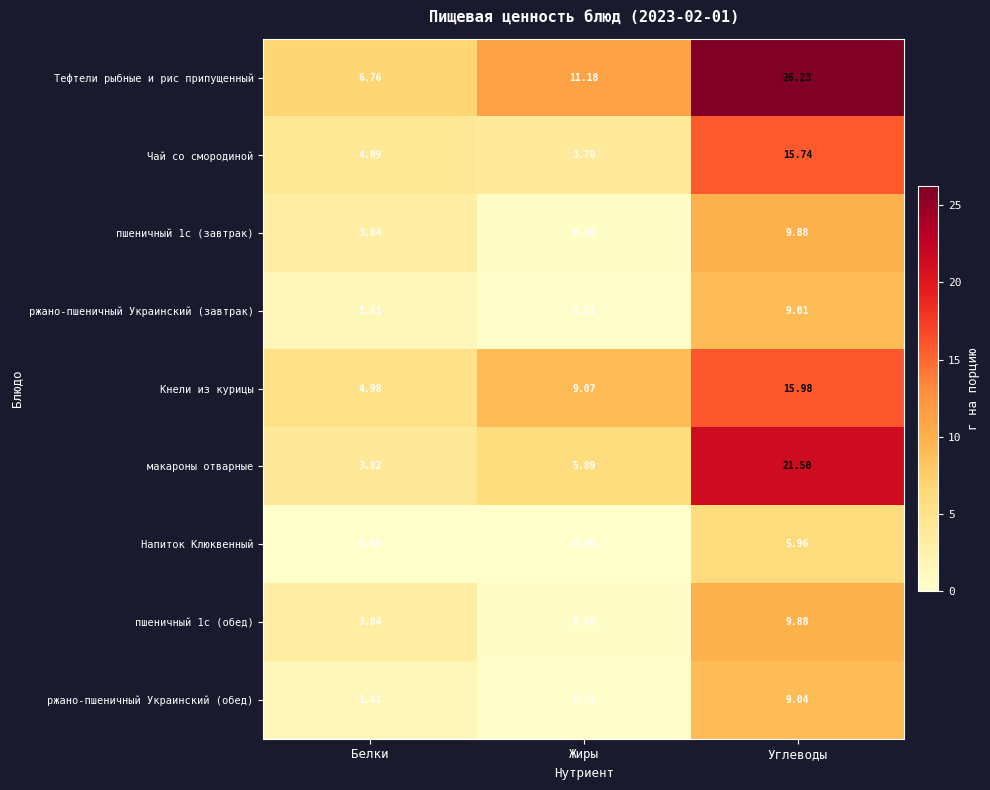

Which series changed the most between Жиры and Углеводы?

макароны отварные